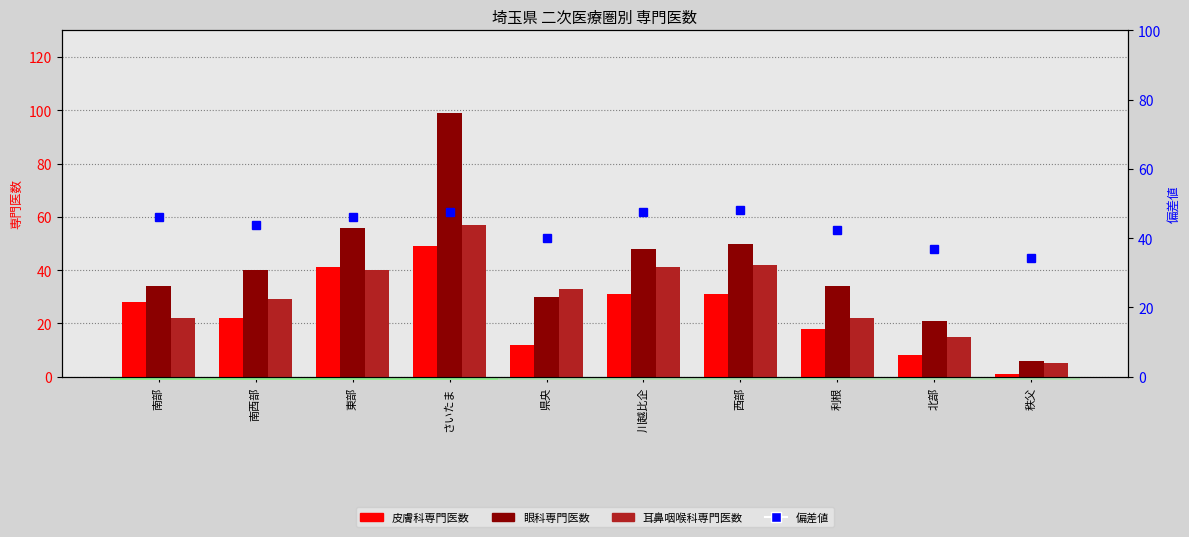

What is the total value across all series at 北部?

80.9